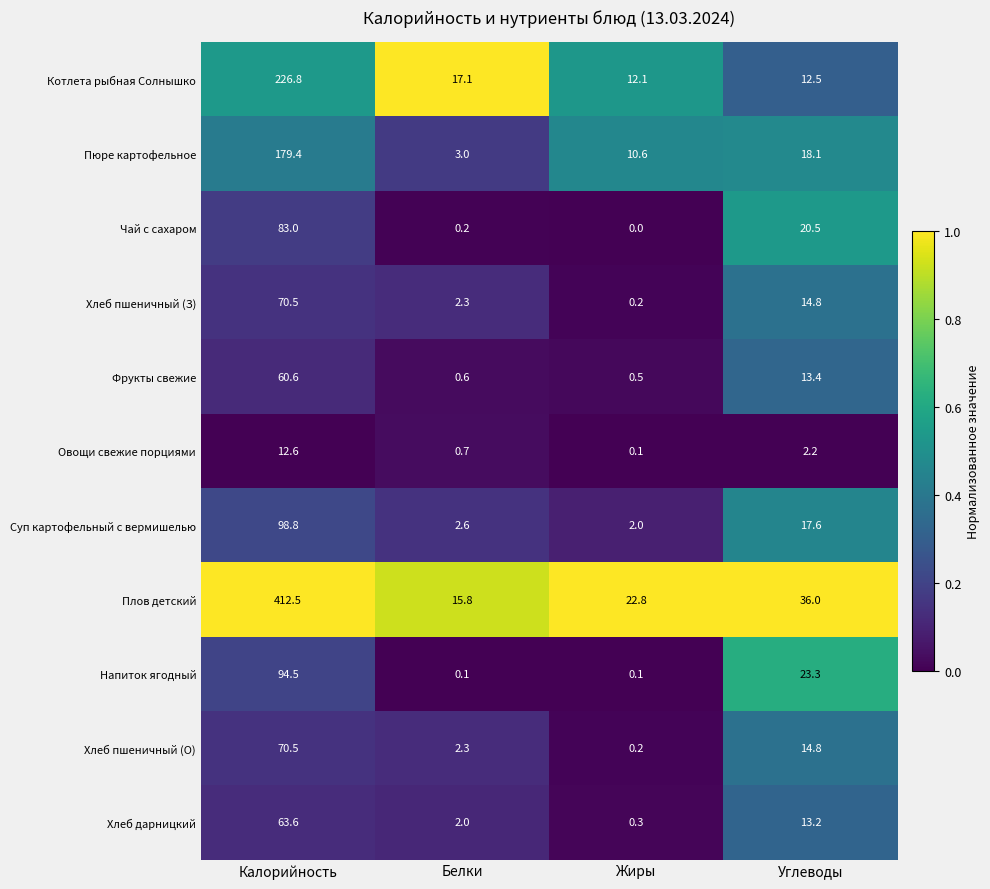

True or false: Напиток ягодный has a value of 31.2 at Углеводы.

False